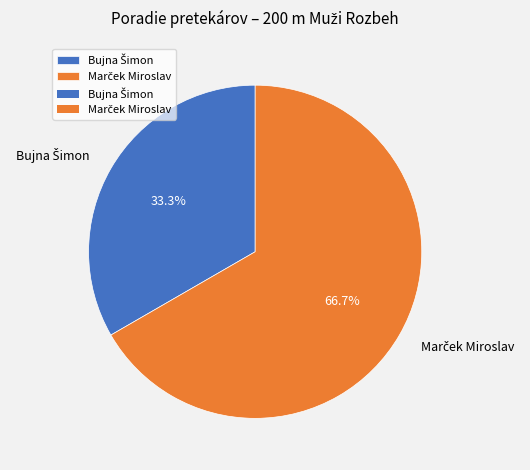

To the nearest percent, what is the difference between the largest and smallest slice percentages?

33%